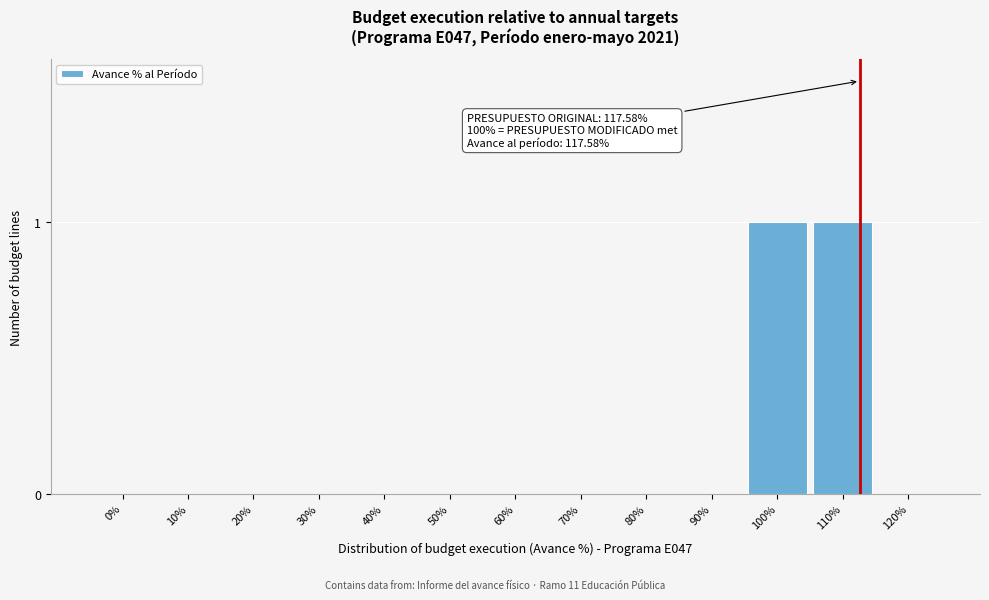

Reading right to left, what are all the values shown in this chart?

120%=0	110%=1	100%=1	90%=0	80%=0	70%=0	60%=0	50%=0	40%=0	30%=0	20%=0	10%=0	0%=0